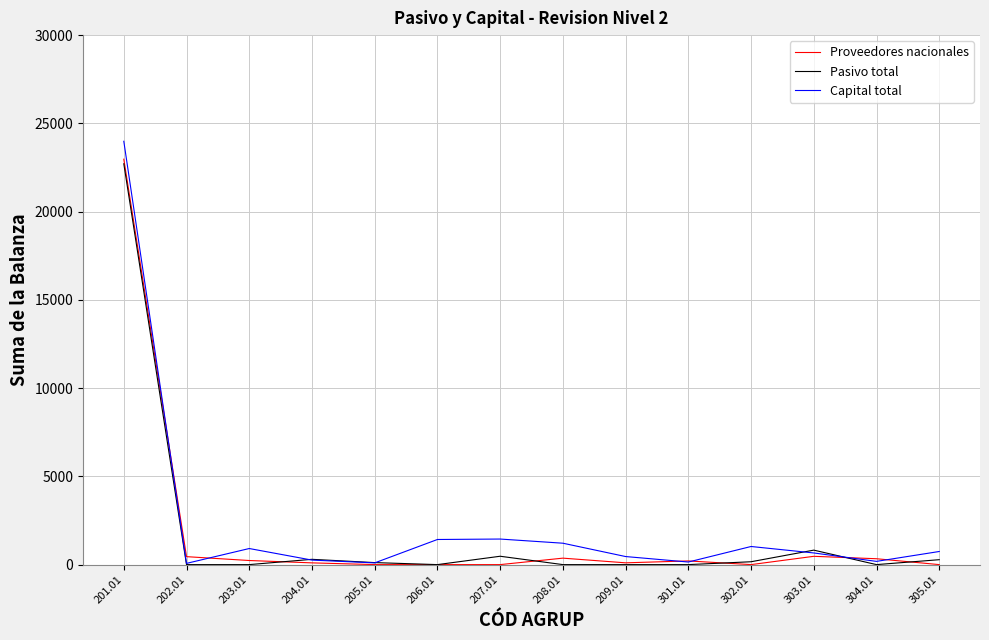

Which series has the largest range (max minus min)?

Capital total